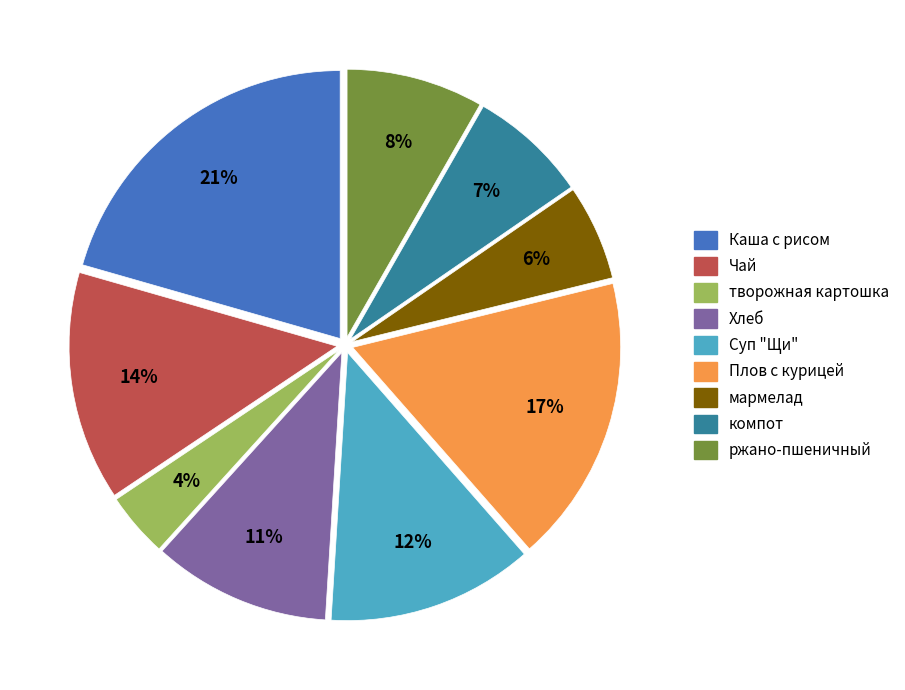

How many segments does this pie chart have?

9